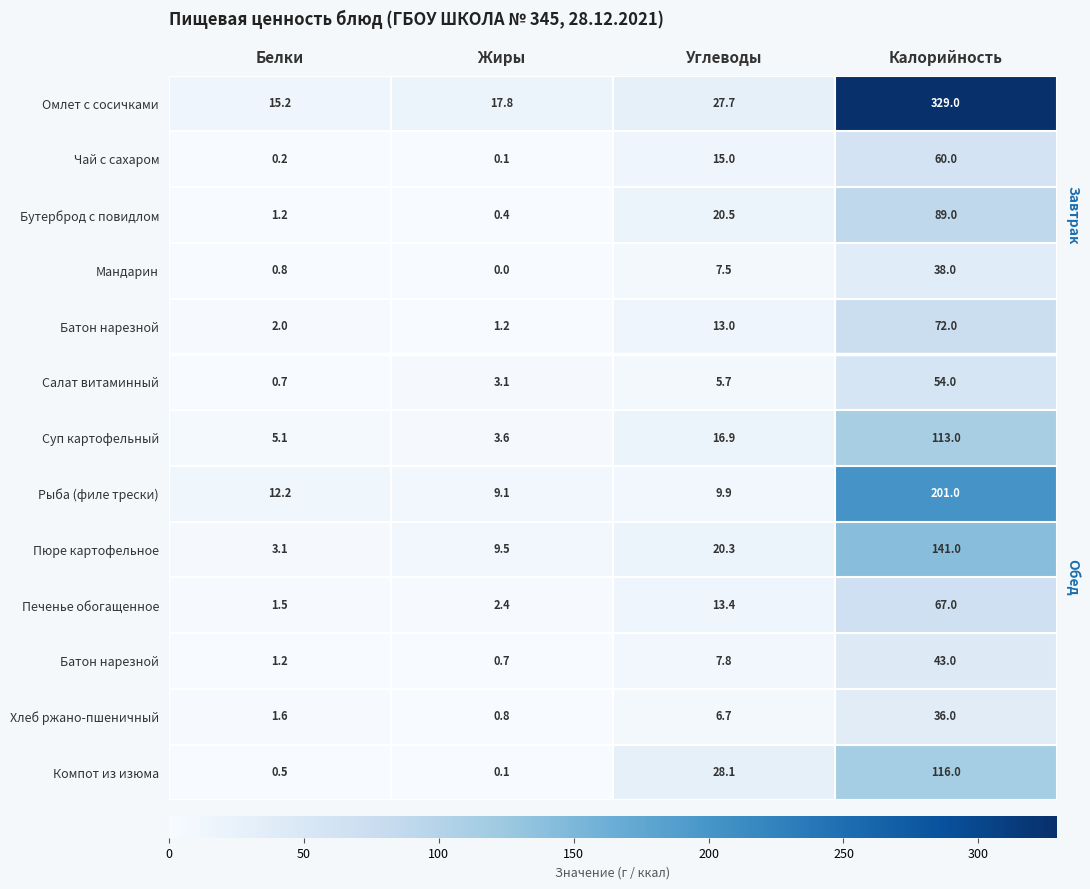

Which category has the highest value across all series?

Калорийность